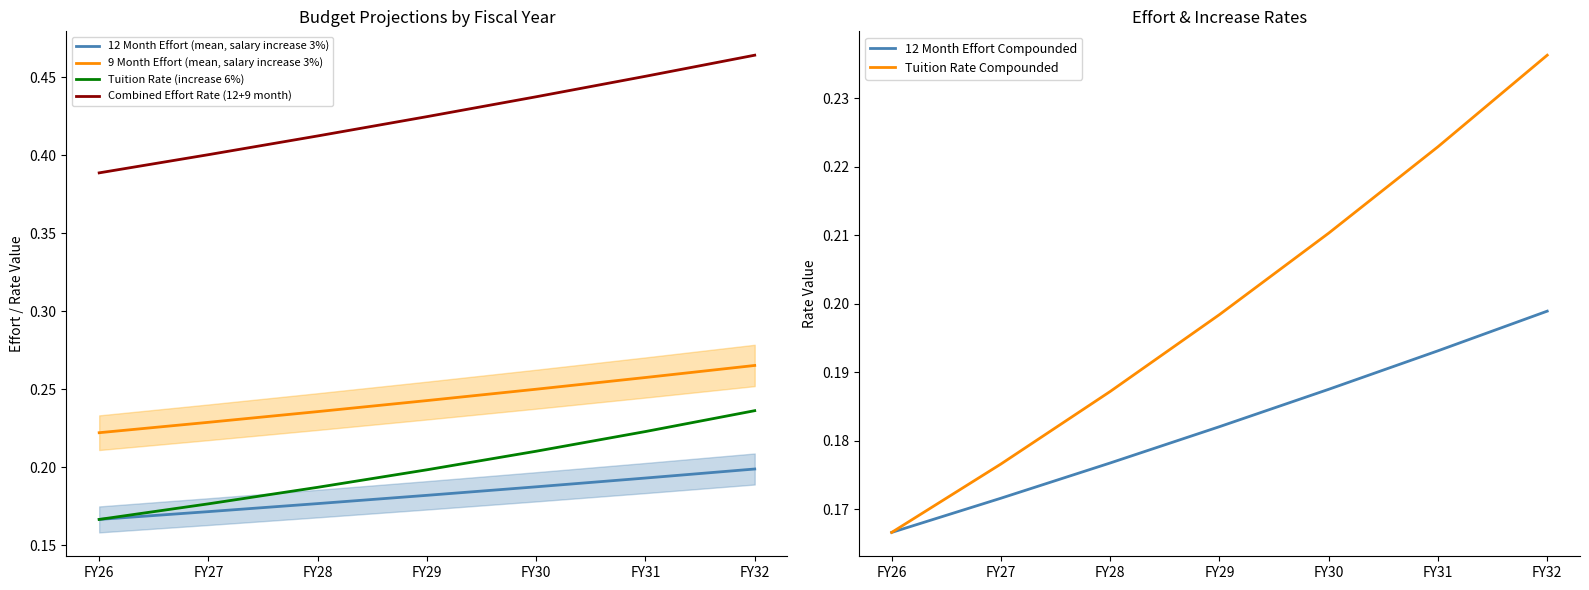

Read the 9 Month Effort (mean, salary increase 3%) value at FY28.

0.2